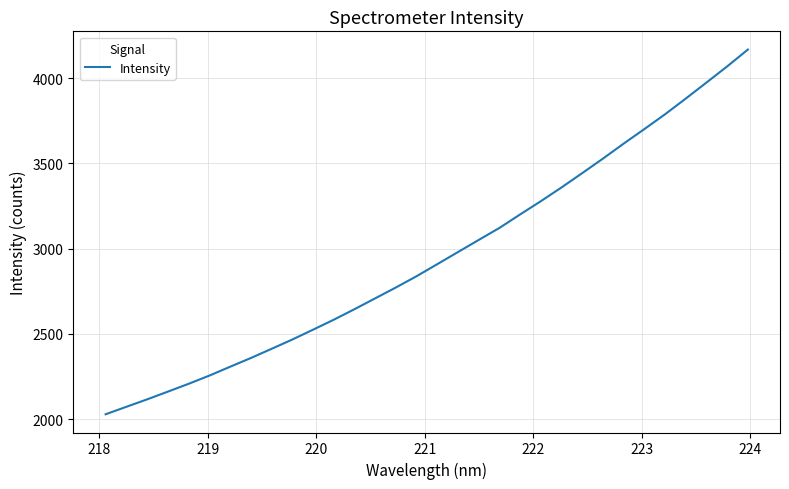

What is the greatest value displayed?

4168.5